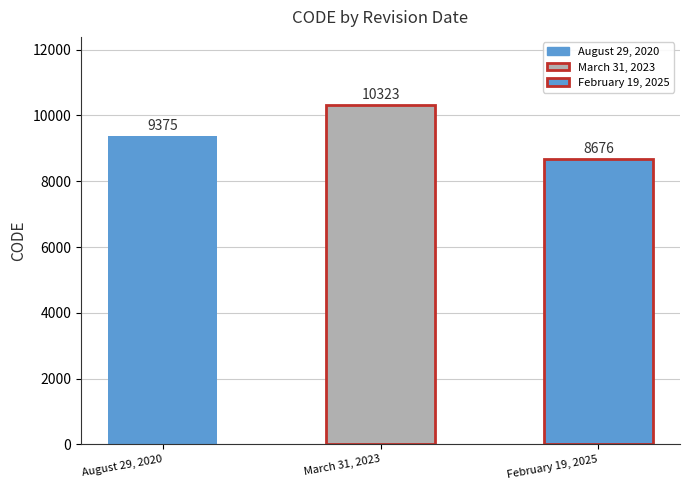

Is it true that the value at August 29, 2020 is 9375?

True